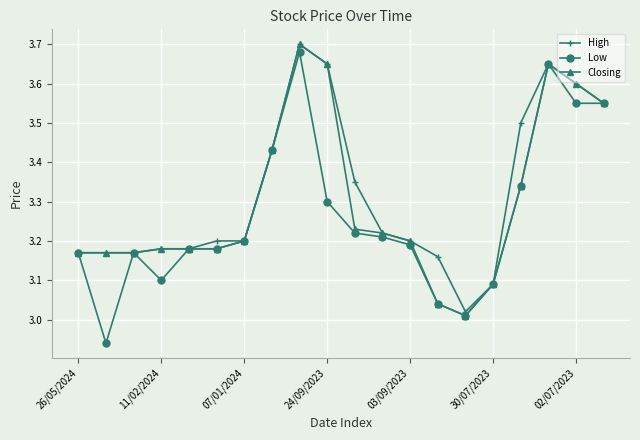

At how many categories does at least one series exceed 3?

20